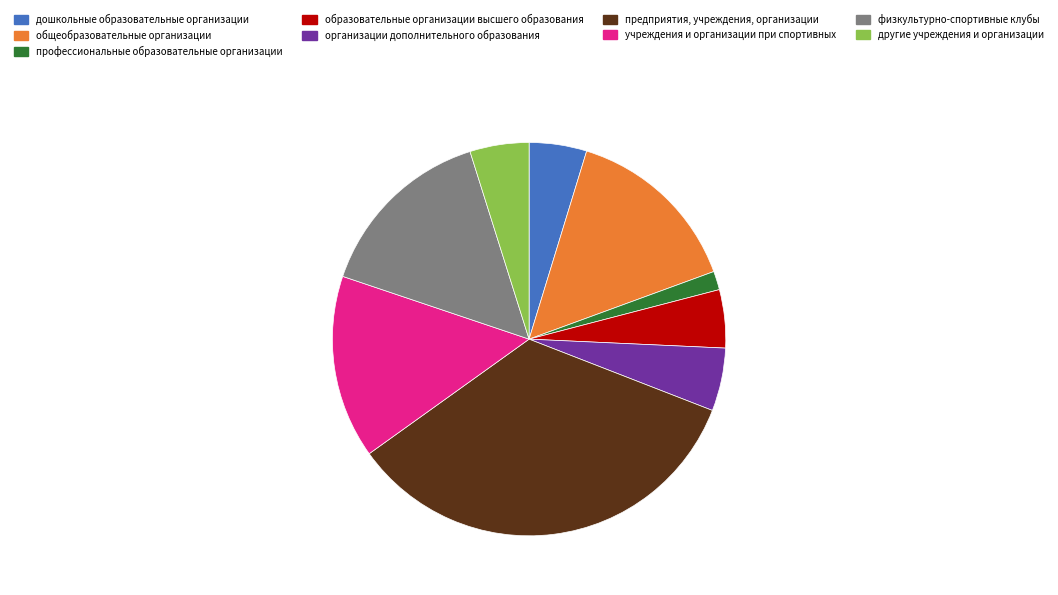

The образовательные организации высшего образования slice represents 18% of the pie. True or false?

False